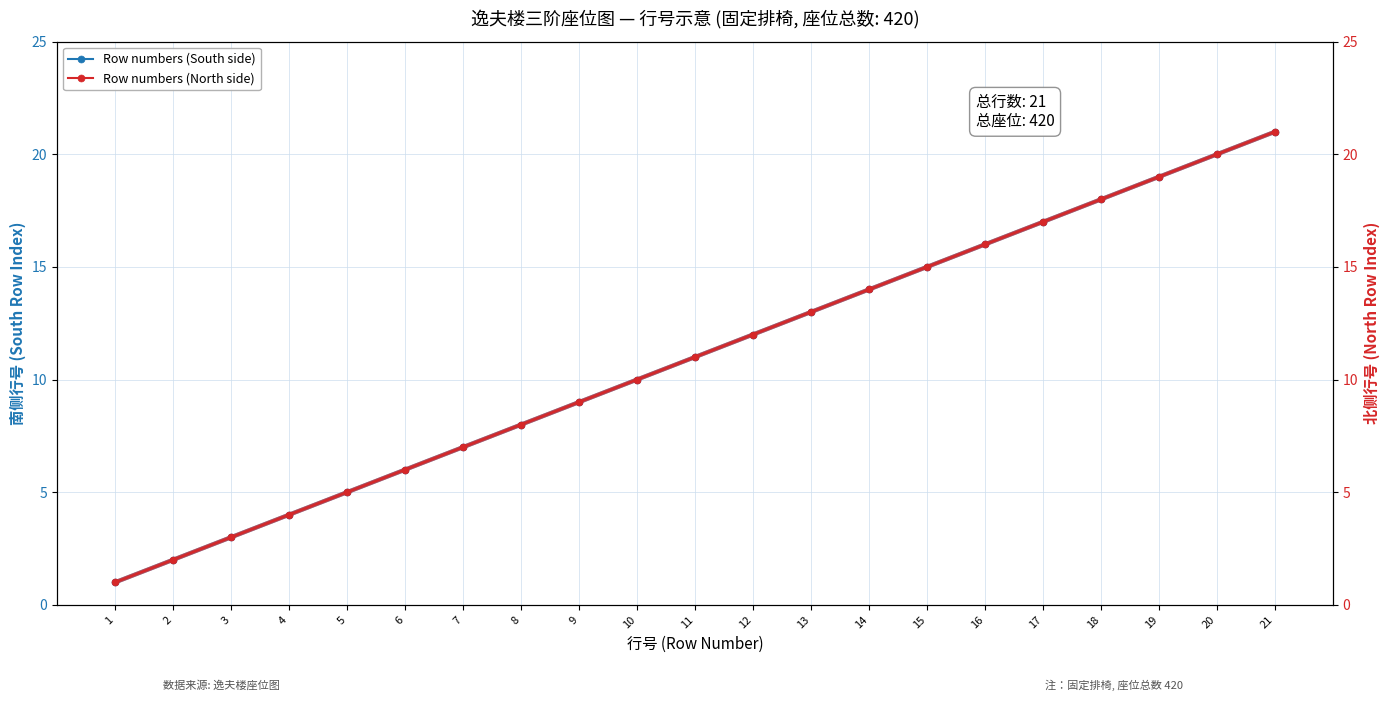

Reading left to right, what are all the values shown in this chart?

Row numbers (South side): 1=1	2=2	3=3	4=4	5=5	6=6	7=7	8=8	9=9	10=10	11=11	12=12	13=13	14=14	15=15	16=16	17=17	18=18	19=19	20=20	21=21
Row numbers (North side): 1=1	2=2	3=3	4=4	5=5	6=6	7=7	8=8	9=9	10=10	11=11	12=12	13=13	14=14	15=15	16=16	17=17	18=18	19=19	20=20	21=21